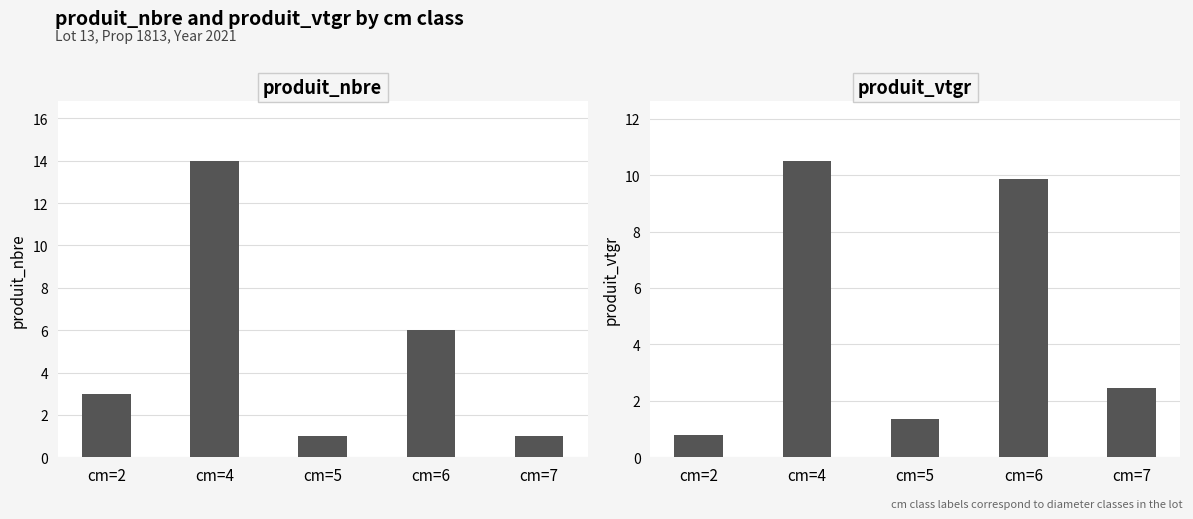

What is the value of the produit_vtgr bar at the 2nd from the left?

10.5